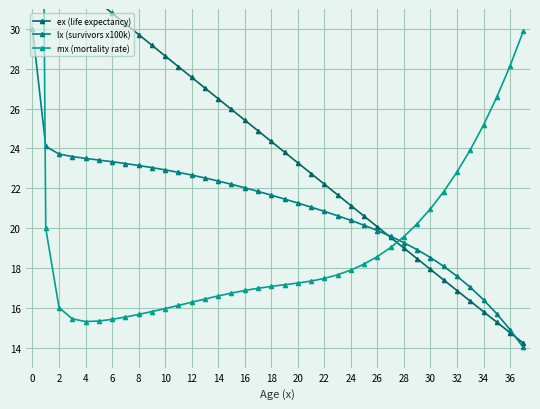

True or false: lx (survivors x100k) has a value of 17.0 at 33.

True